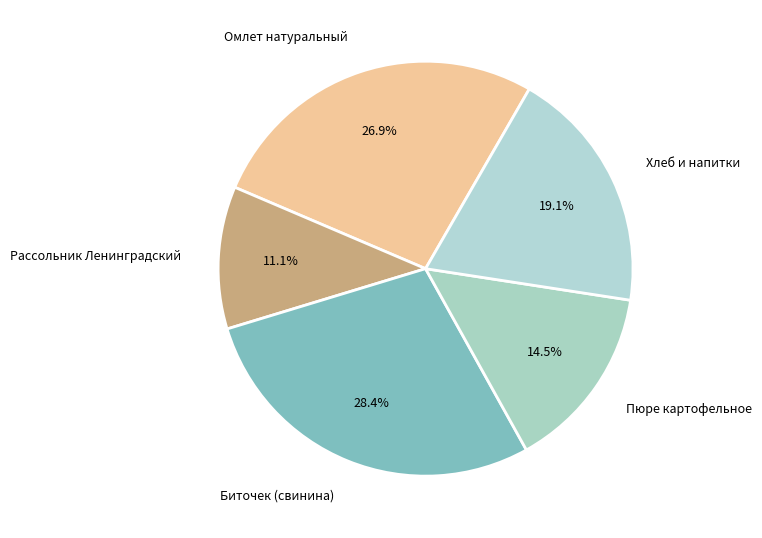

What is the smallest slice in the pie chart?

Рассольник Ленинградский